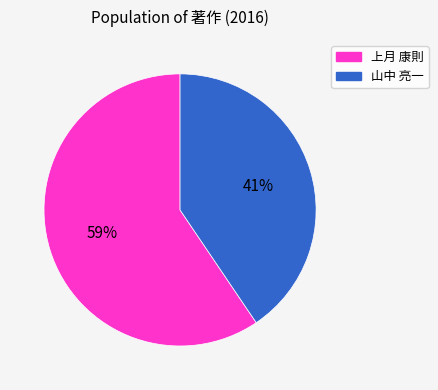

To the nearest percent, what is the combined percentage of 山中 亮一 and 上月 康則?

100%